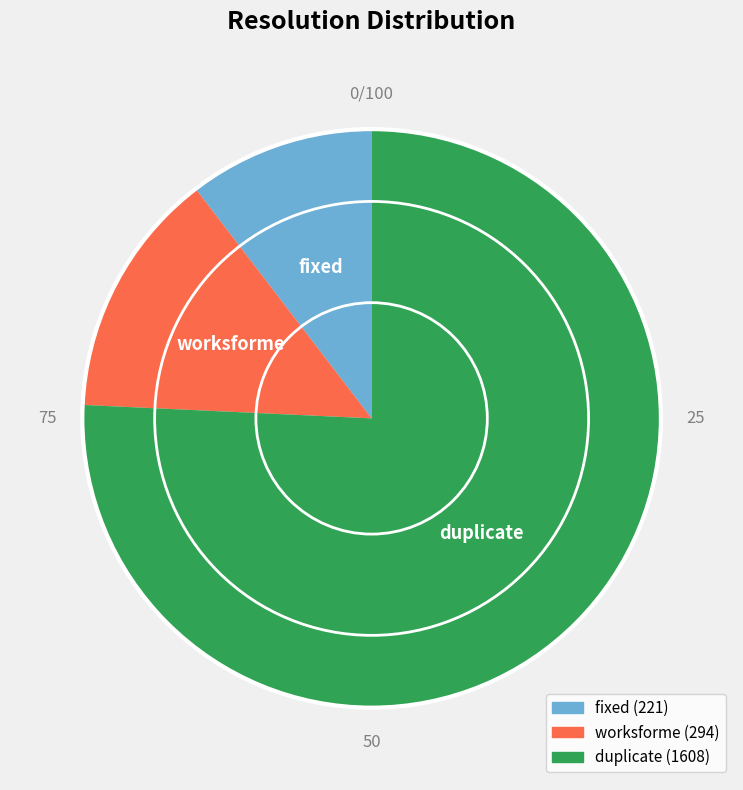

Is the sum of worksforme and duplicate greater than half?

Yes